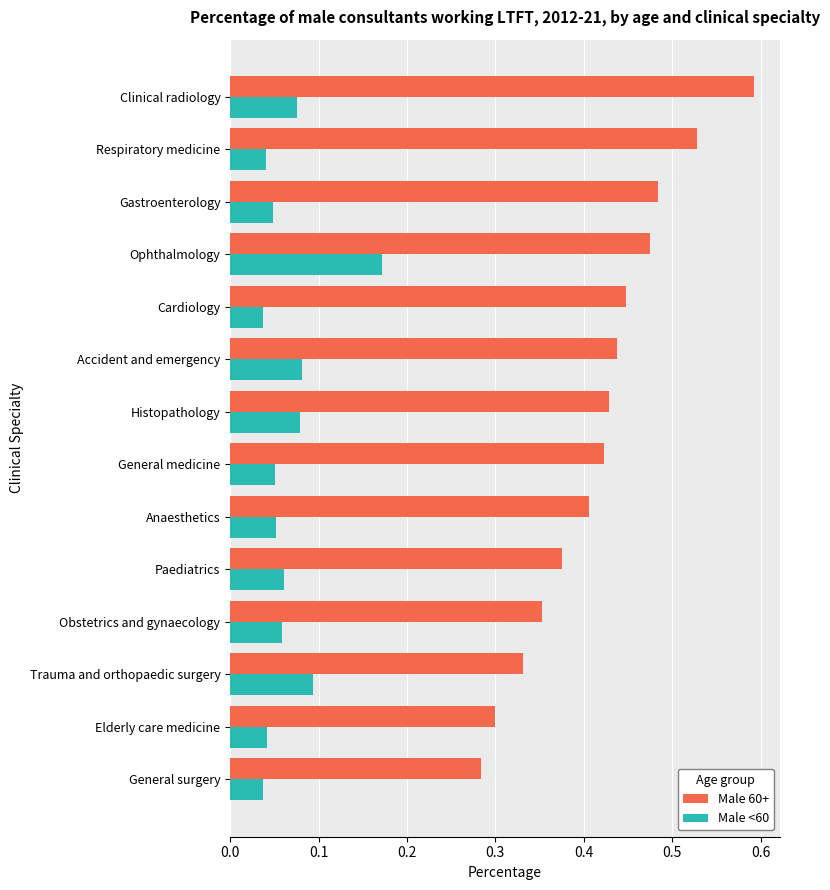

List the series in order of their overall mean, lowest first.

Male <60, Male 60+